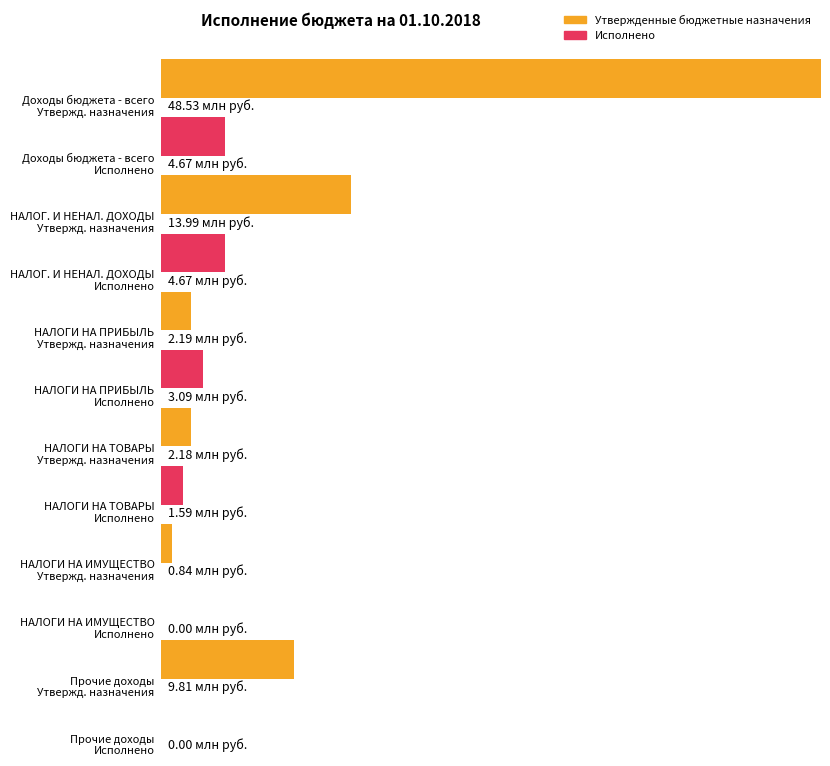

What is the label of the 6th bar from the left?

Прочие доходы